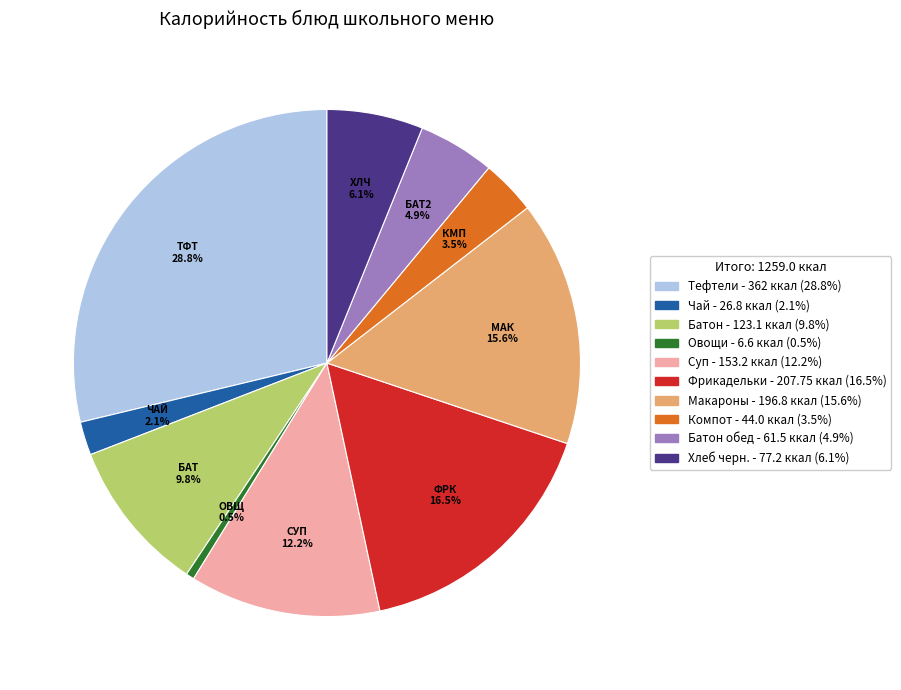

How many slices are in this pie chart?

10